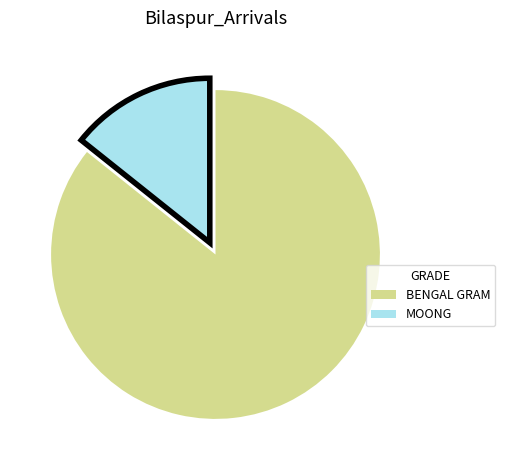

Between MOONG and BENGAL GRAM, which is larger?

BENGAL GRAM